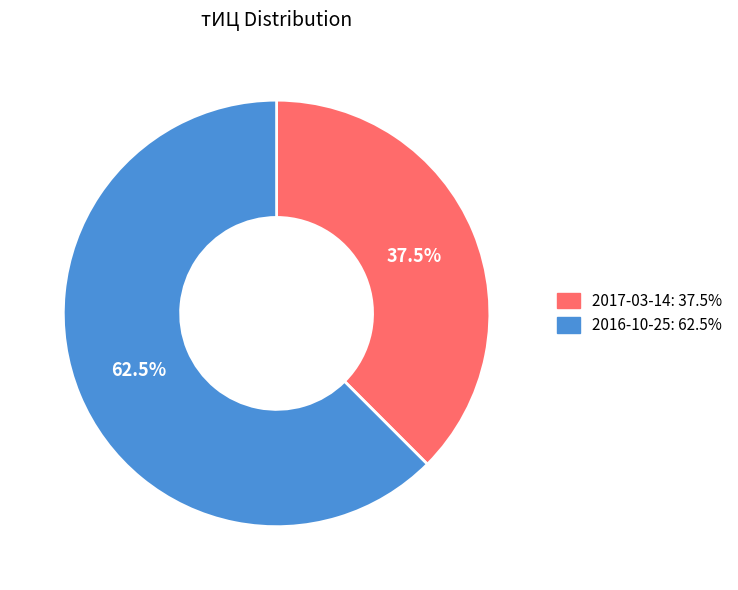

Is 2016-10-25 the majority of the pie?

Yes